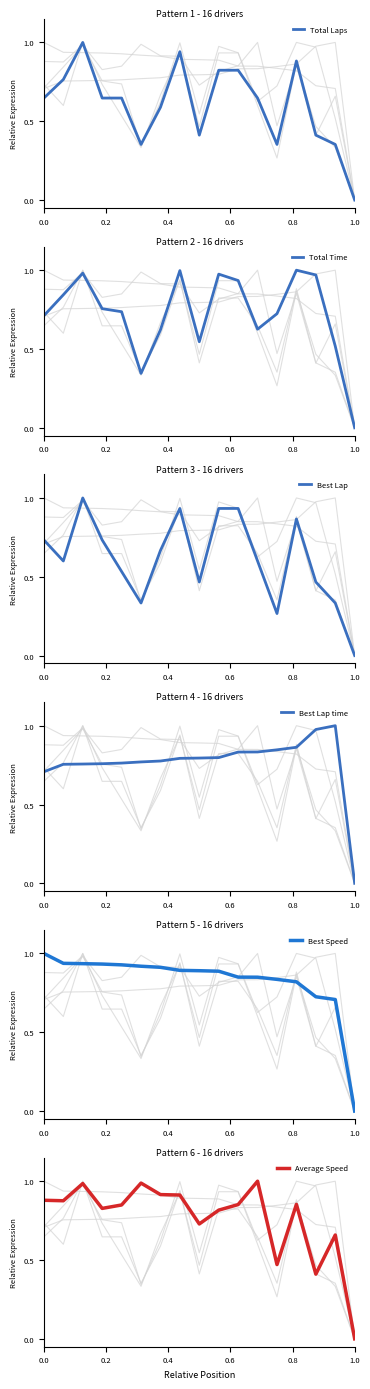

What is the sum of all Average Speed values?

13.0